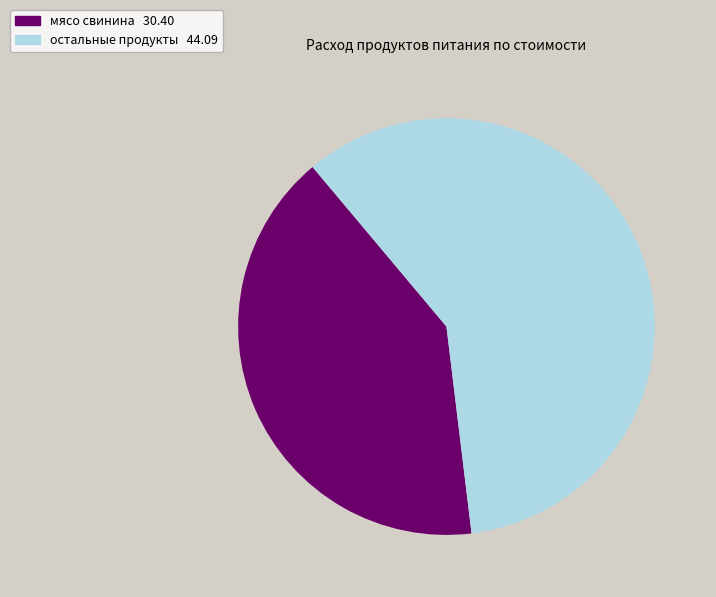

Is there a majority slice in this chart?

Yes